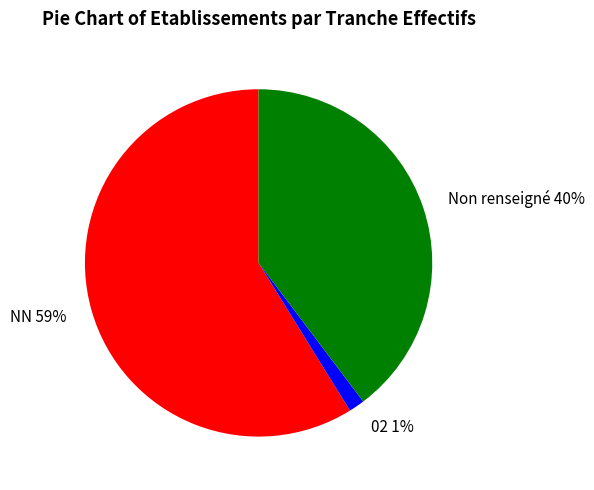

To the nearest percent, what is the combined percentage of Non renseigné and NN?

99%